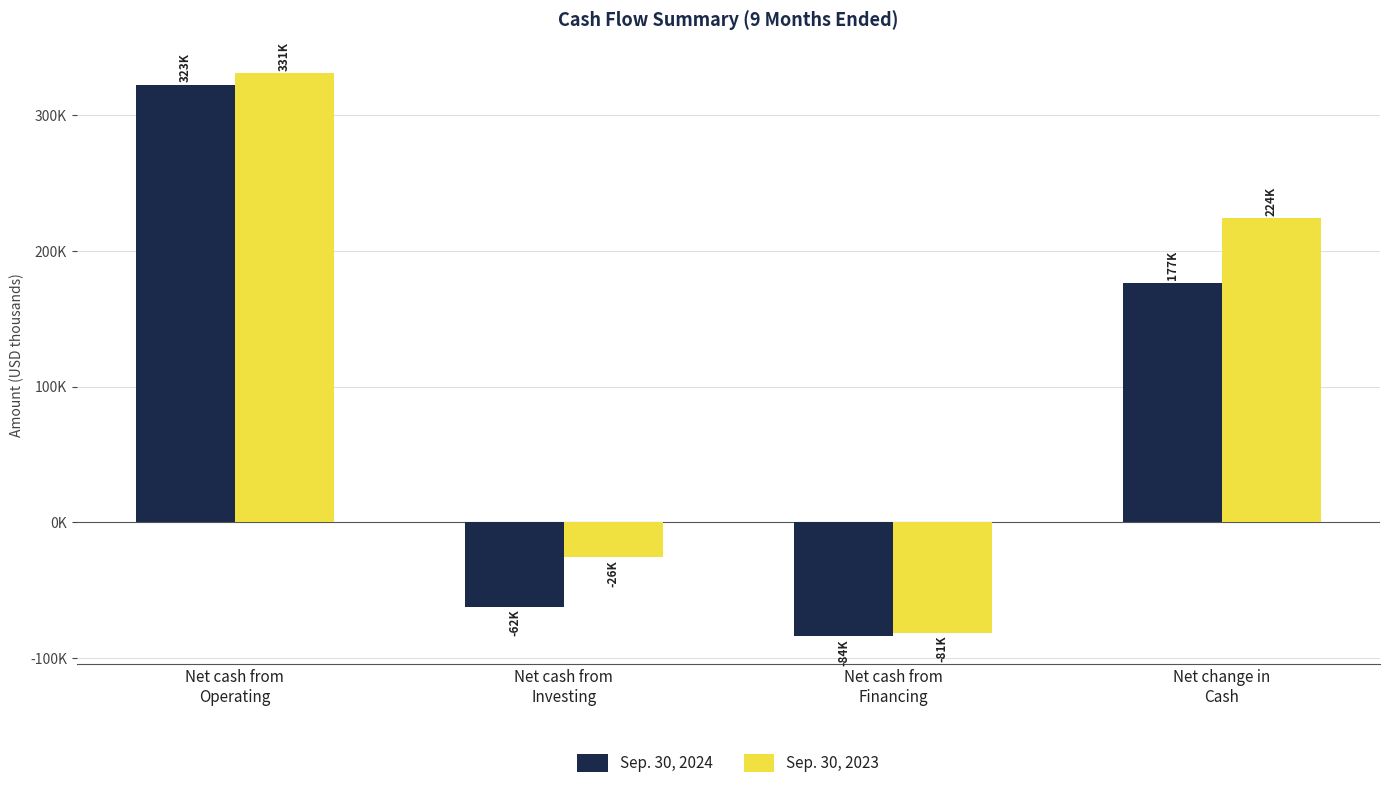

Where does the Sep. 30, 2024 series first go above 176564?

Net cash from
Operating